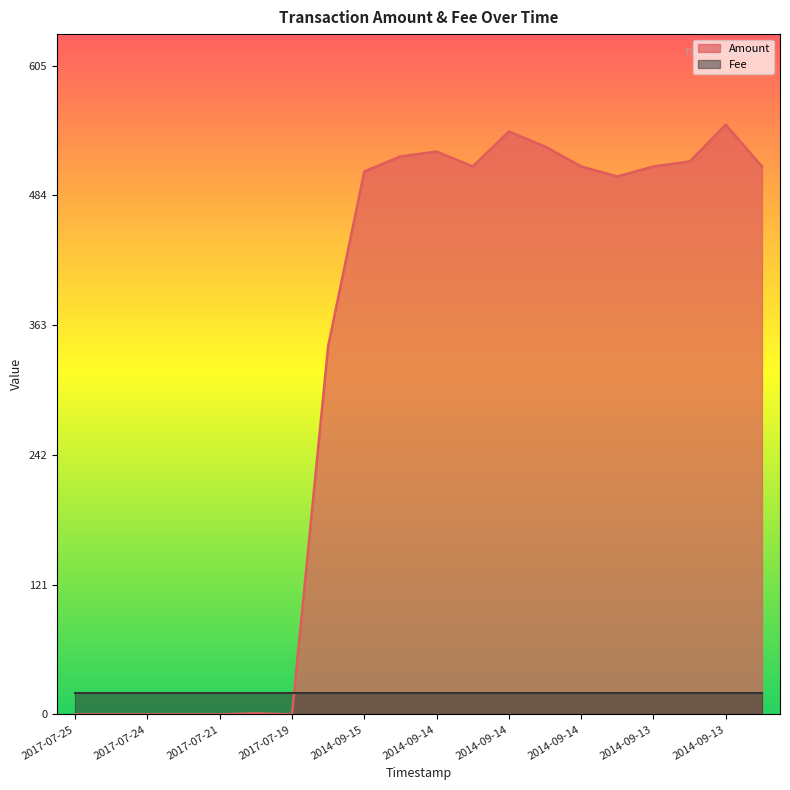

What are all the series names shown in the legend?

Amount, Fee